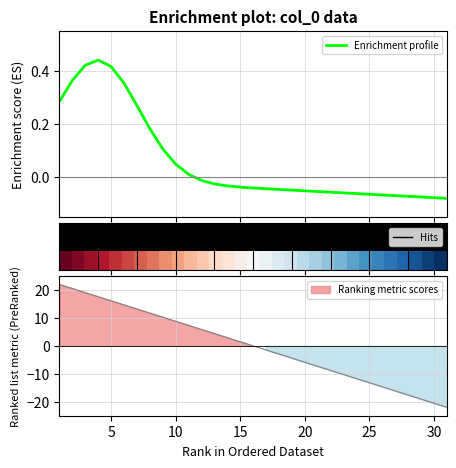

What is the total value across all series at 30?

-20.5